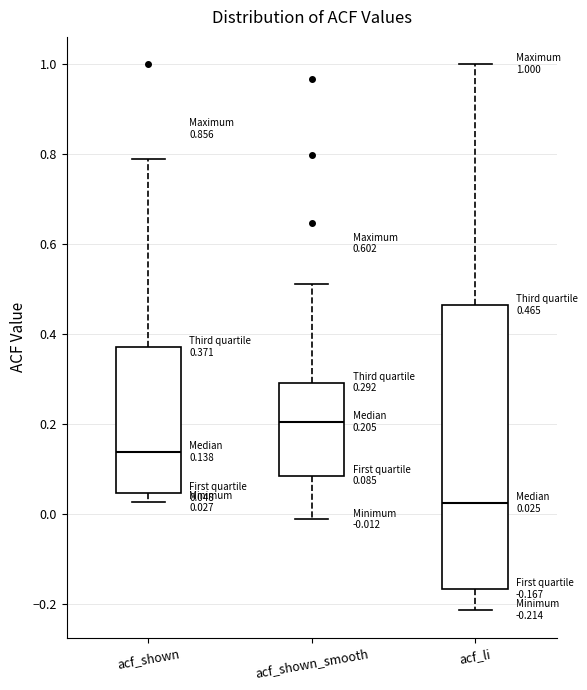

Which box is the tallest, from its lower edge to its upper edge?

acf_li